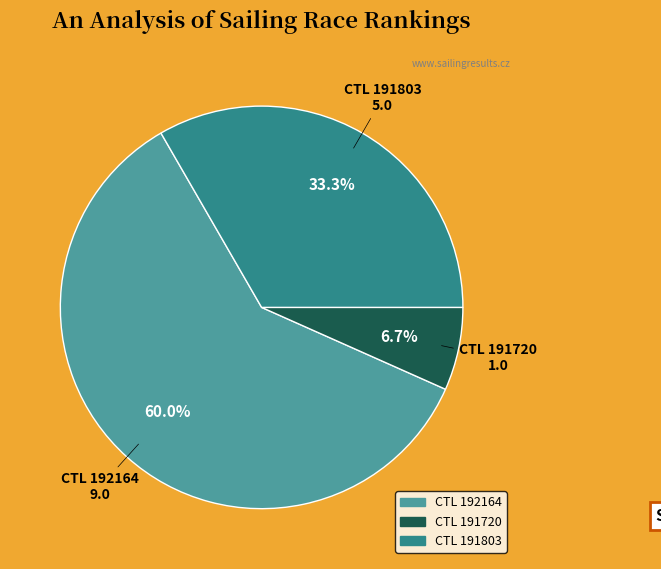

Does any single category account for the majority?

Yes